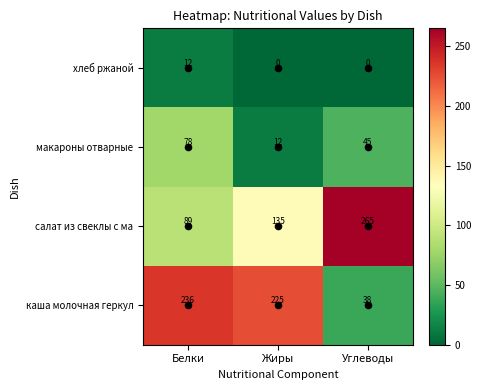

Rank the series by their maximum value, from lowest to highest.

хлеб ржаной, макароны отварные, каша молочная геркул, салат из свеклы с ма